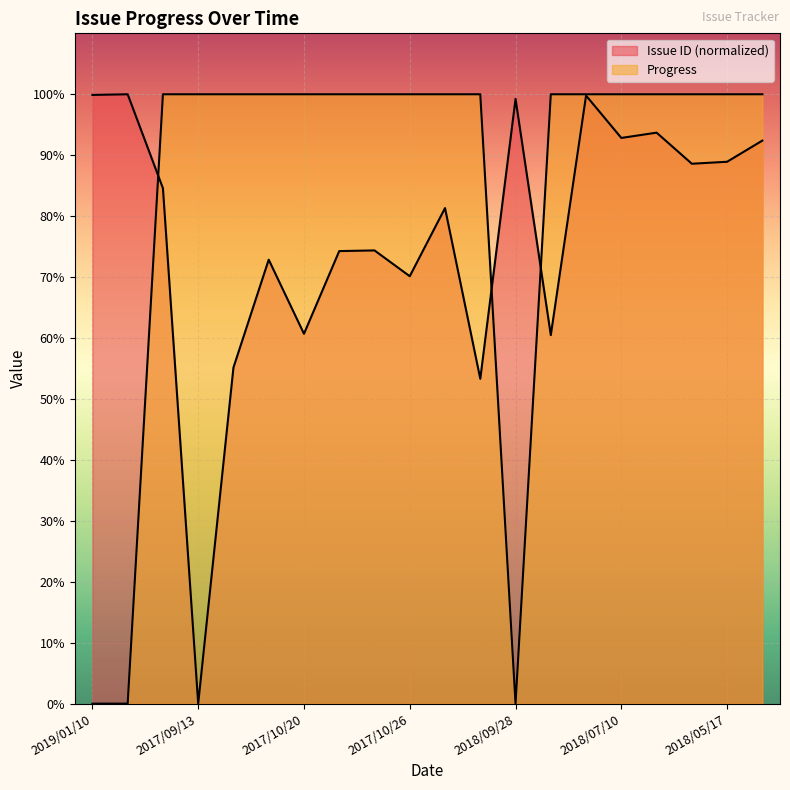

Rank the series by their maximum value, from lowest to highest.

Issue ID, Progress